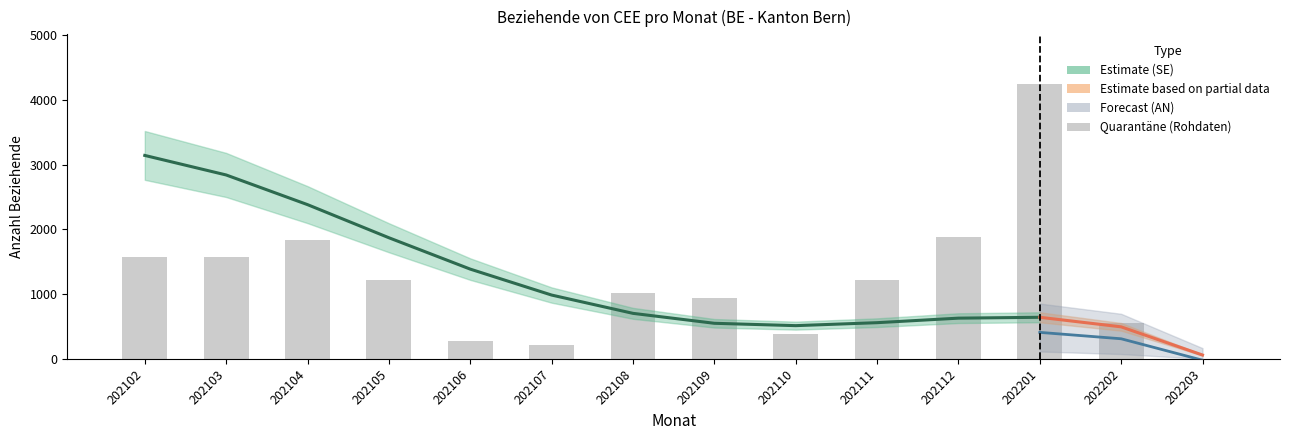

What is the value of the Quarantaene bar at the 2nd from the left?

1570